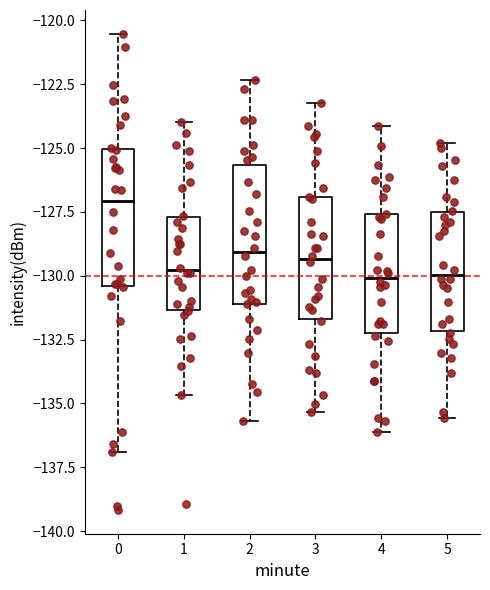

Reading left to right, transcribe this box plot: for each box, give where its median line is, the range the box spans, and where its two whiskers end, as read against the y-axis. The values are not printed on the chart, so give them approximately, as read against the axis.

0: median -127.0, box -130.5 to -125.0, whiskers -137.0 to -120.5
1: median -130.0, box -131.5 to -127.5, whiskers -134.5 to -124.0
2: median -129.0, box -131.0 to -125.5, whiskers -135.5 to -122.5
3: median -129.5, box -131.5 to -127.0, whiskers -135.5 to -123.0
4: median -130.0, box -132.0 to -127.5, whiskers -136.0 to -124.0
5: median -130.0, box -132.0 to -127.5, whiskers -135.5 to -125.0